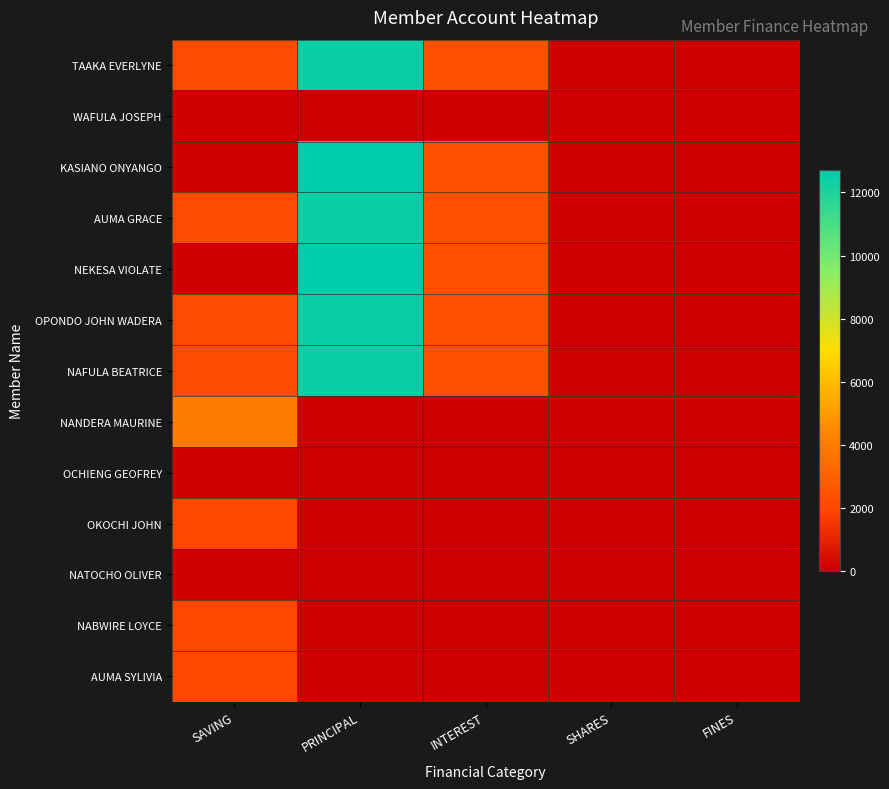

Reading right to left, what are all the values shown in this chart?

TAAKA EVERLYNE: FINES=0	SHARES=0	INTEREST=2300	PRINCIPAL=12500	SAVING=2200
WAFULA JOSEPH: FINES=0	SHARES=0	INTEREST=0	PRINCIPAL=0	SAVING=0
KASIANO ONYANGO: FINES=0	SHARES=0	INTEREST=2300	PRINCIPAL=12700	SAVING=0
AUMA GRACE: FINES=0	SHARES=0	INTEREST=2300	PRINCIPAL=12500	SAVING=2200
NEKESA VIOLATE: FINES=0	SHARES=0	INTEREST=2300	PRINCIPAL=12700	SAVING=0
OPONDO JOHN WADERA: FINES=0	SHARES=0	INTEREST=2300	PRINCIPAL=12500	SAVING=2200
NAFULA BEATRICE: FINES=0	SHARES=0	INTEREST=2300	PRINCIPAL=12500	SAVING=2200
NANDERA MAURINE: FINES=0	SHARES=0	INTEREST=0	PRINCIPAL=0	SAVING=4000
OCHIENG GEOFREY: FINES=0	SHARES=0	INTEREST=0	PRINCIPAL=0	SAVING=0
OKOCHI JOHN: FINES=0	SHARES=0	INTEREST=0	PRINCIPAL=0	SAVING=2000
NATOCHO OLIVER: FINES=0	SHARES=0	INTEREST=0	PRINCIPAL=0	SAVING=0
NABWIRE LOYCE: FINES=0	SHARES=0	INTEREST=0	PRINCIPAL=0	SAVING=2000
AUMA SYLIVIA: FINES=0	SHARES=0	INTEREST=0	PRINCIPAL=0	SAVING=2000